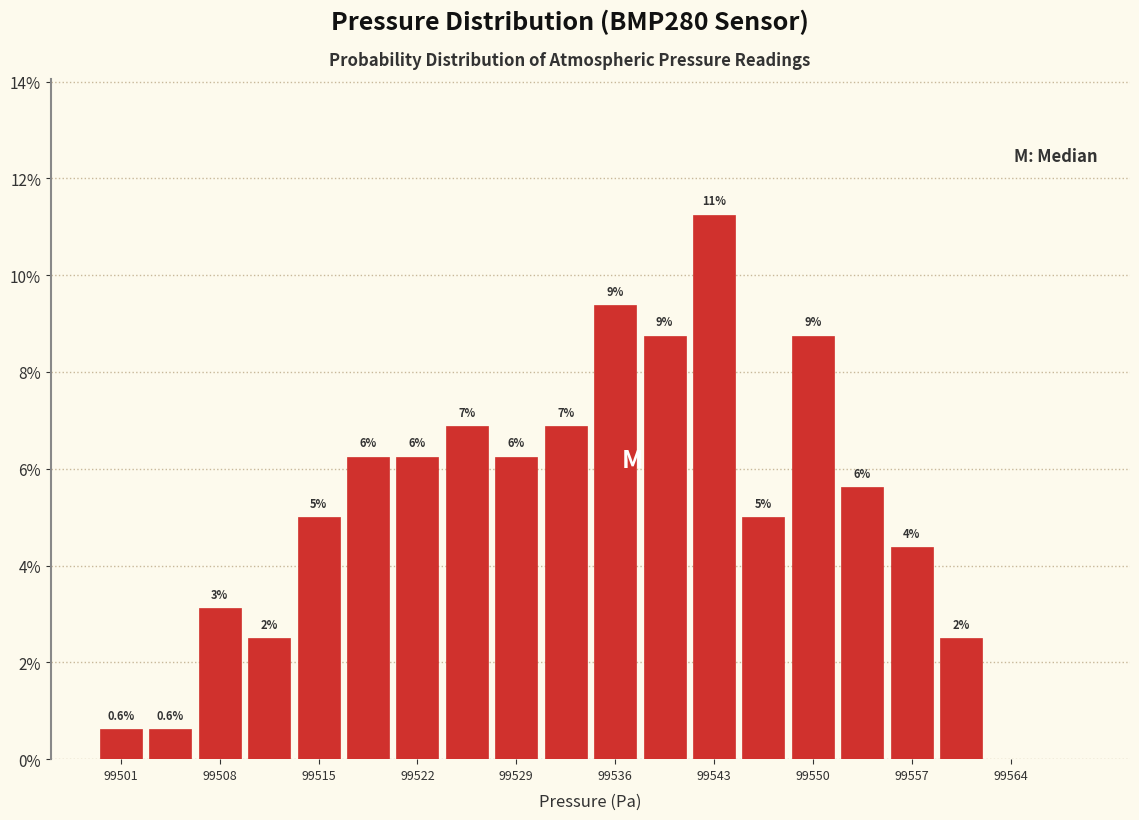

Read against the x-axis, roughly where is the centre of the tallest bar?

99544